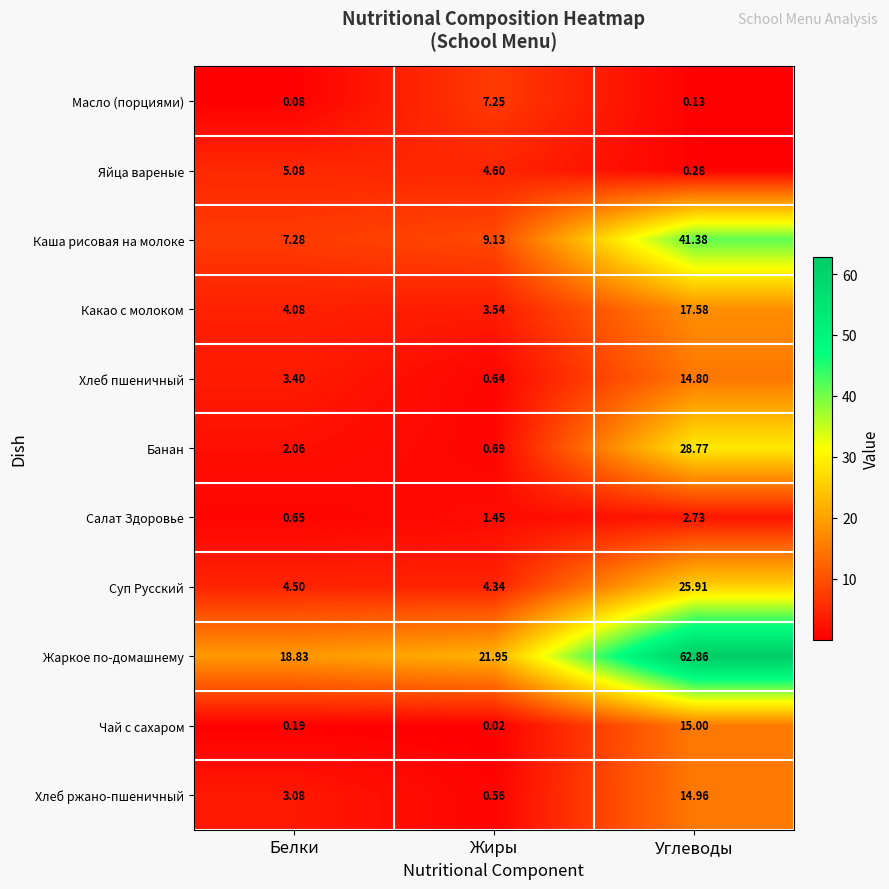

What is the total value across all series at Жиры?

54.2